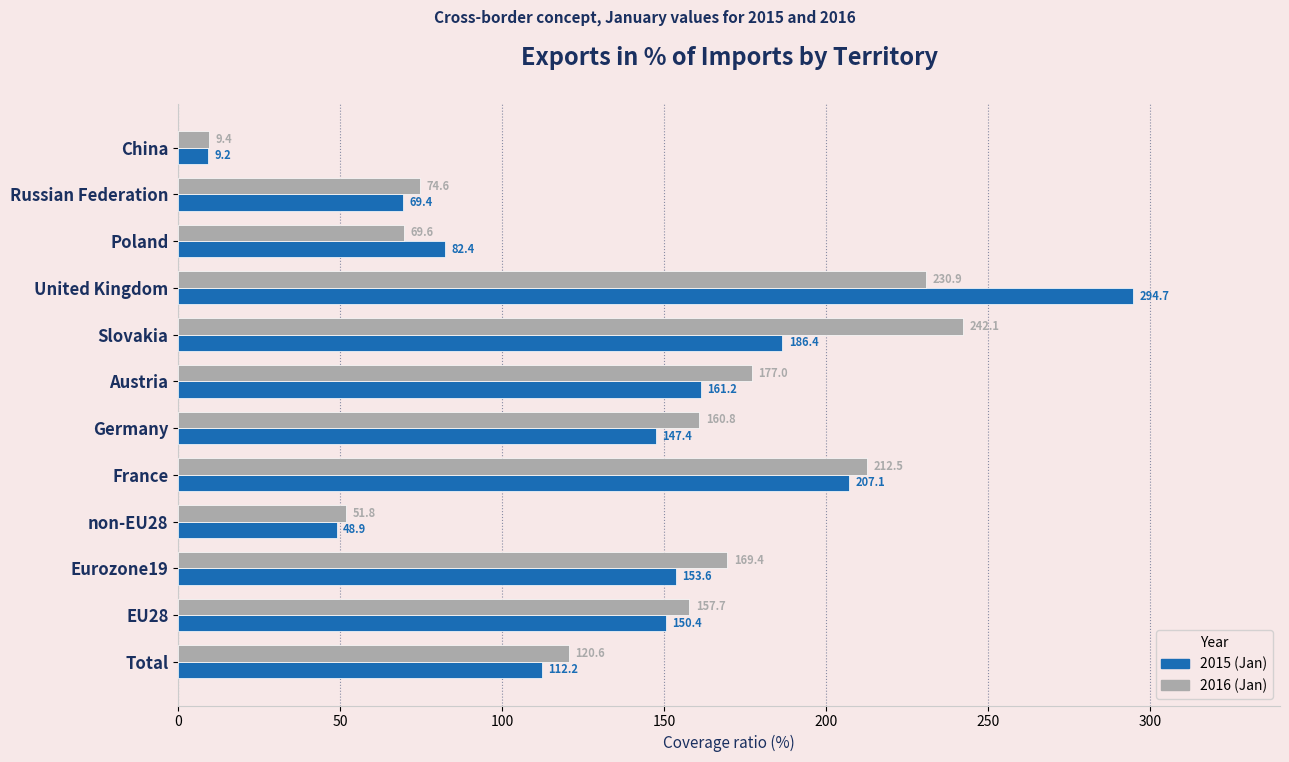

The 2016 (Jan) series shows 157.7 at EU28. True or false?

True